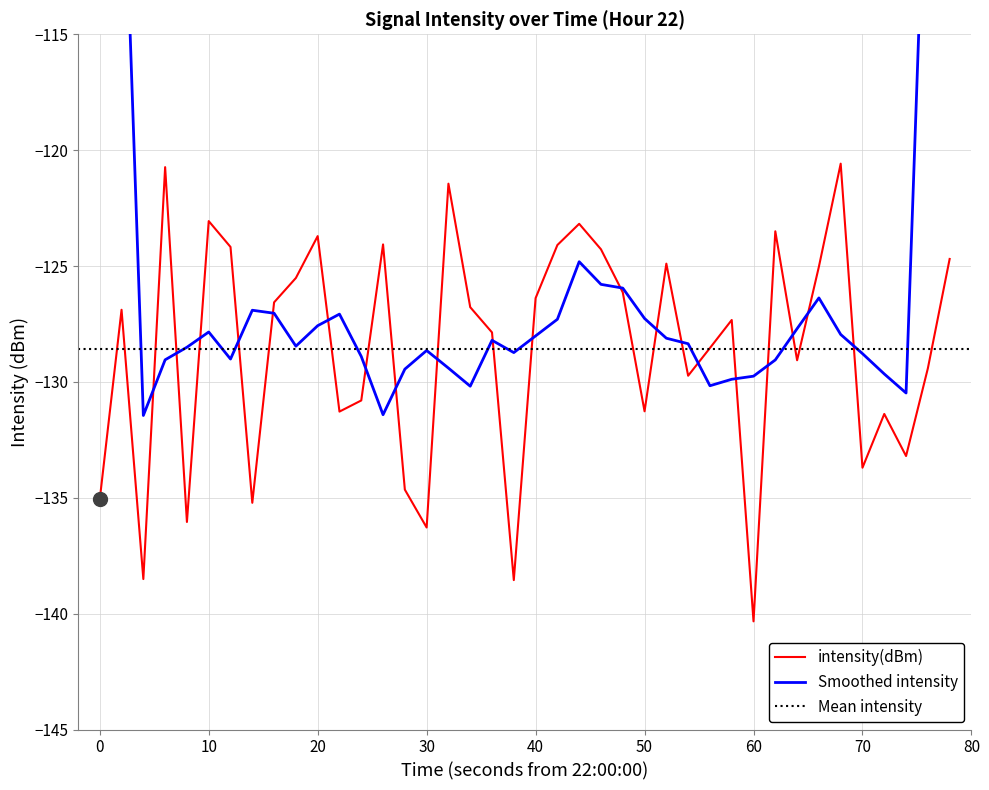

How many points are lower than both their immediate neighbors (excluding endpoints)?

12